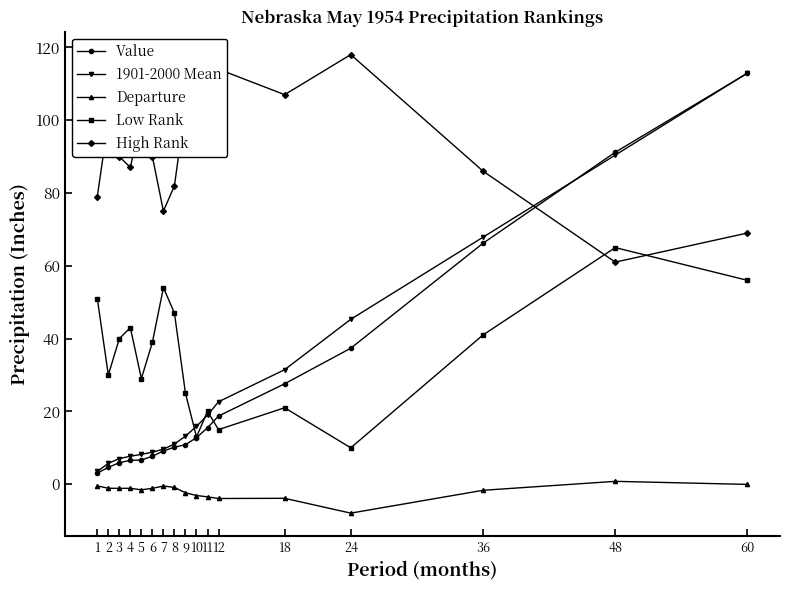

The value of Value at 3 is 5.9. True or false?

True